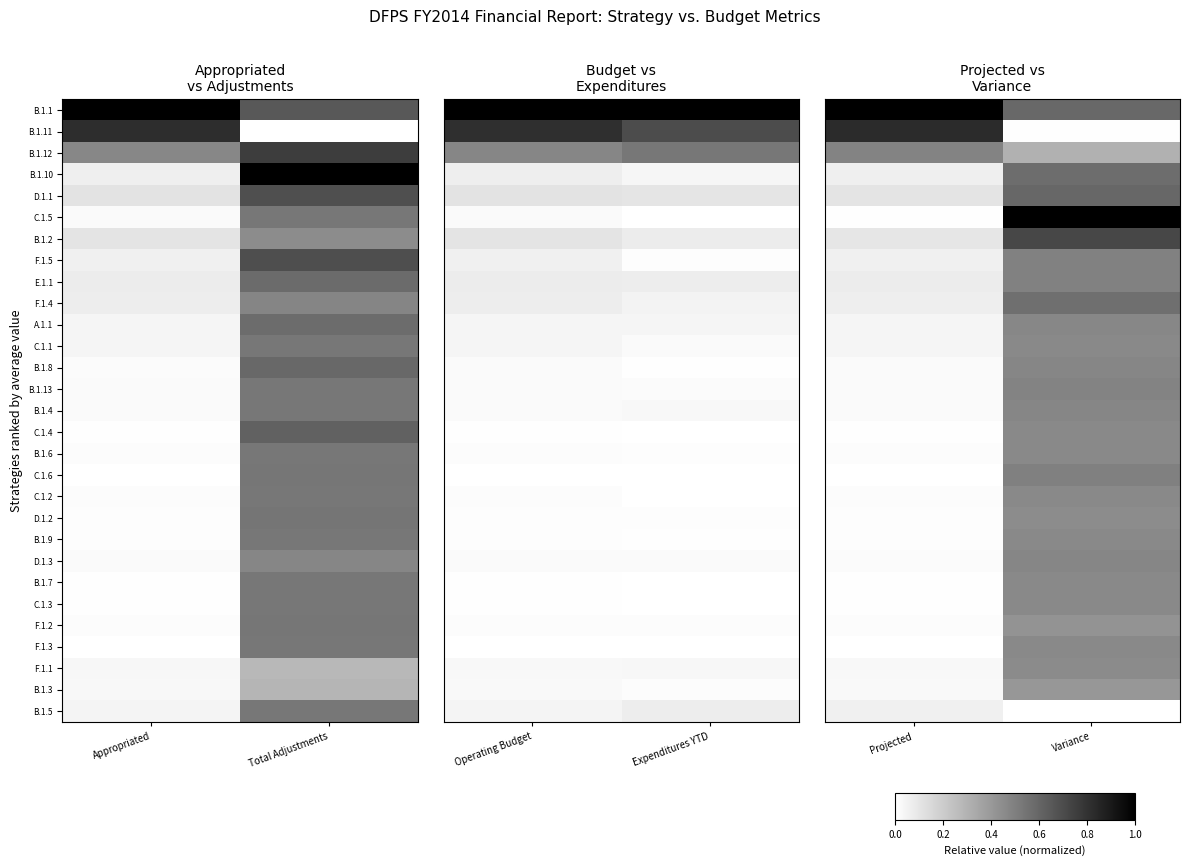

At which category is the sum across all series the highest?

Variance